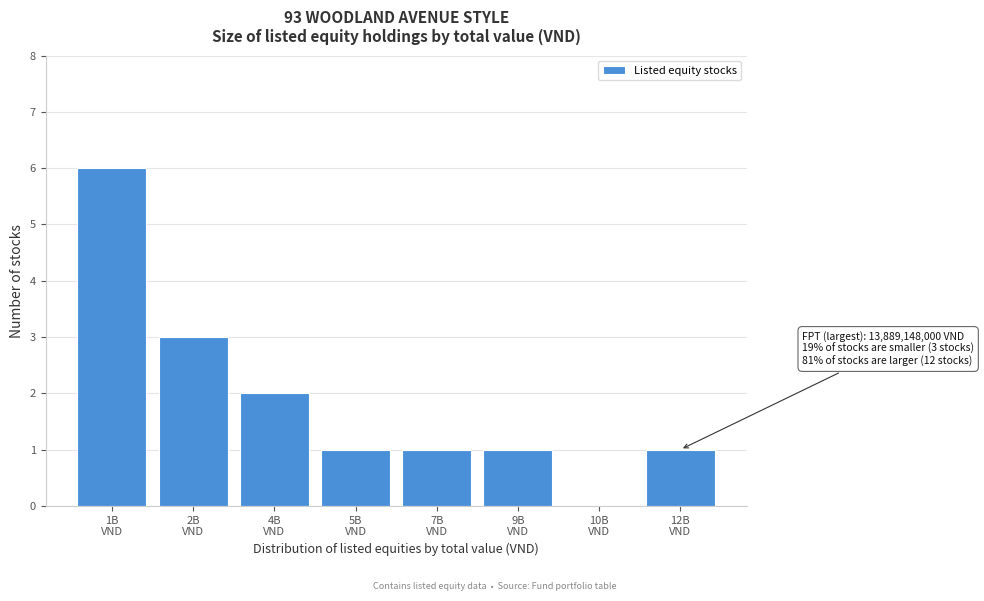

What is the sum of all values?

15